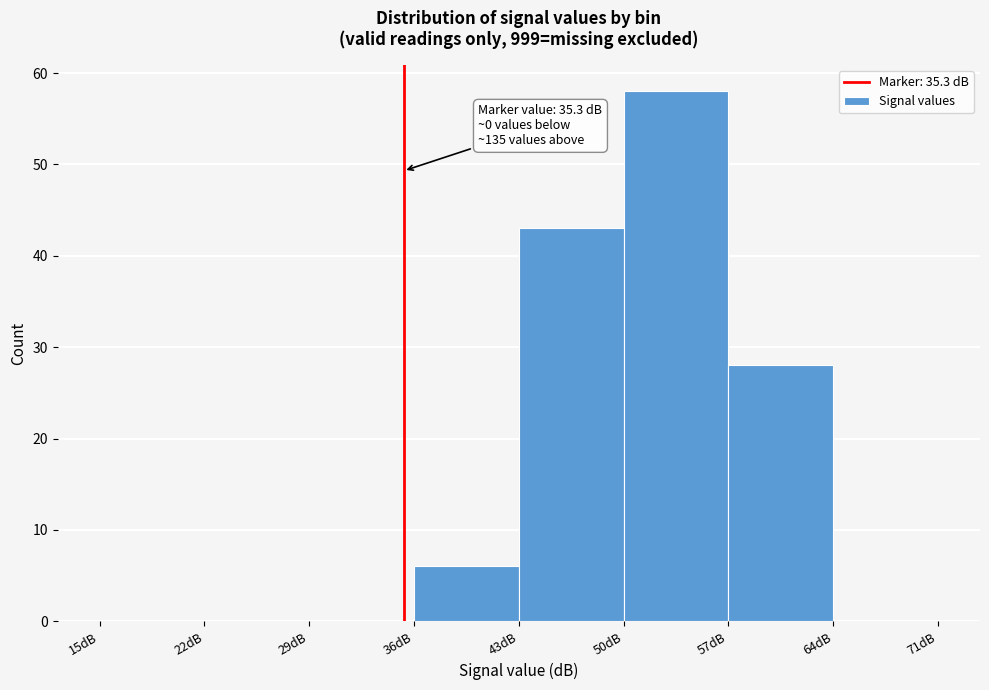

Over which range of the x-axis is the bar tallest?

50 to 57